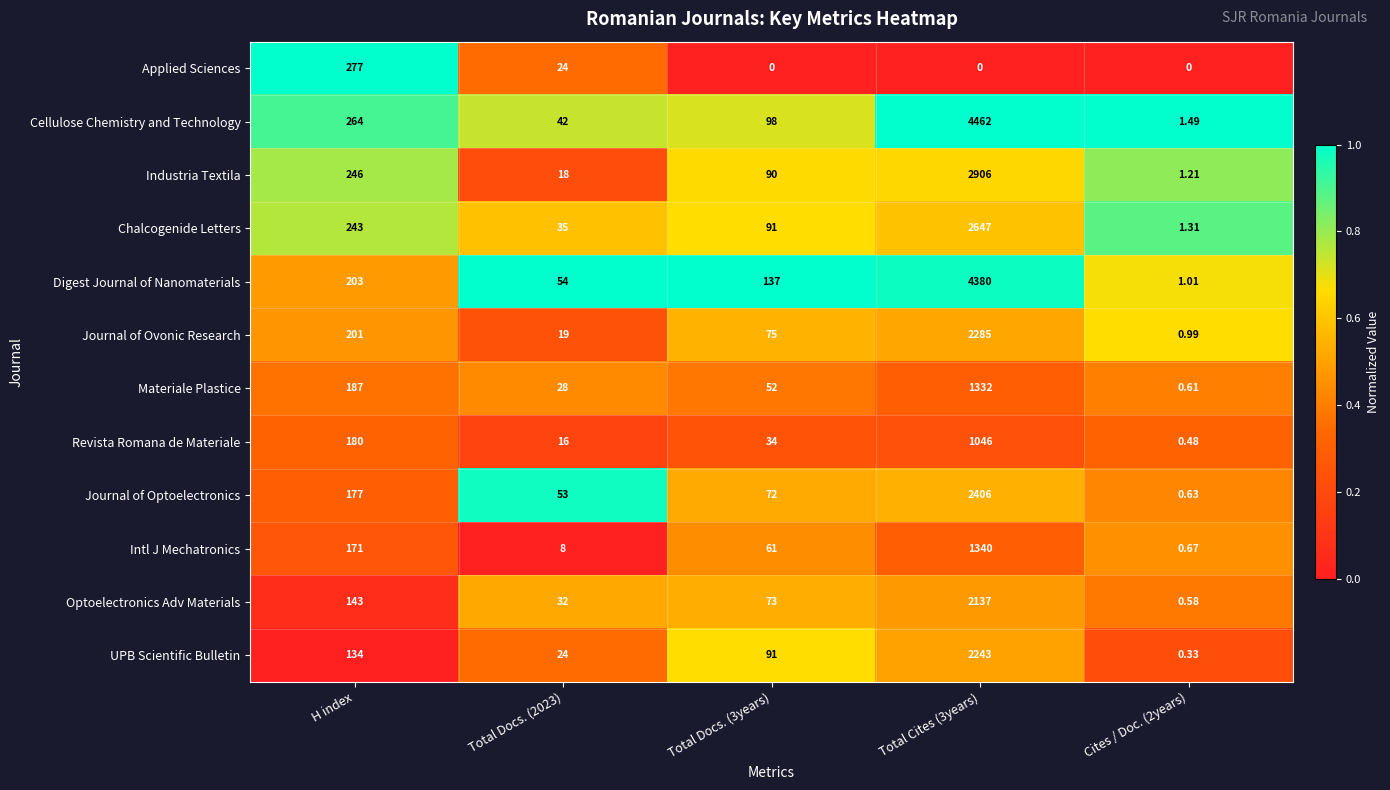

Which series has the largest range (max minus min)?

Cellulose Chemistry and Technology